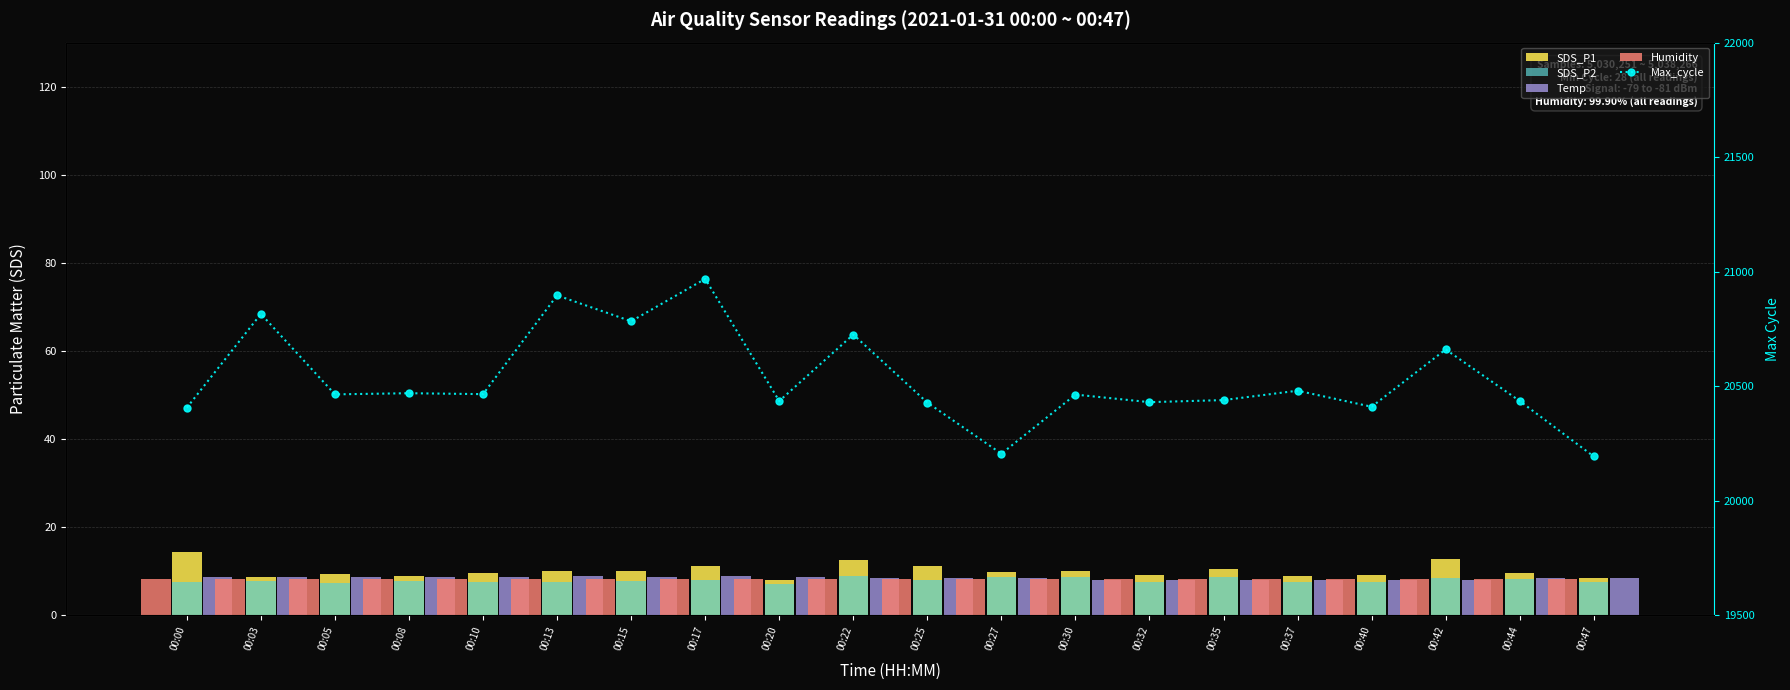

Reading left to right, extract all data points from this chart.

SDS_P1: 00:00=14.3	00:03=8.8	00:05=9.5	00:08=9.0	00:10=9.6	00:13=10.2	00:15=10.0	00:17=11.1	00:20=8.0	00:22=12.7	00:25=11.2	00:27=9.8	00:30=10.0	00:32=9.1	00:35=10.6	00:37=8.9	00:40=9.3	00:42=12.9	00:44=9.7	00:47=8.6
SDS_P2: 00:00=7.5	00:03=7.8	00:05=7.3	00:08=7.9	00:10=7.5	00:13=7.7	00:15=7.8	00:17=8.0	00:20=7.2	00:22=8.9	00:25=8.1	00:27=8.7	00:30=8.7	00:32=7.7	00:35=8.8	00:37=7.5	00:40=7.7	00:42=8.4	00:44=8.3	00:47=7.7
Temp: 00:00=8.7	00:03=8.7	00:05=8.7	00:08=8.7	00:10=8.7	00:13=9.0	00:15=8.7	00:17=9.0	00:20=8.7	00:22=8.4	00:25=8.4	00:27=8.4	00:30=8.1	00:32=8.1	00:35=8.1	00:37=8.1	00:40=8.1	00:42=8.1	00:44=8.4	00:47=8.4
Humidity: 00:00=8.3	00:03=8.3	00:05=8.3	00:08=8.3	00:10=8.3	00:13=8.3	00:15=8.3	00:17=8.3	00:20=8.3	00:22=8.3	00:25=8.3	00:27=8.3	00:30=8.3	00:32=8.3	00:35=8.3	00:37=8.3	00:40=8.3	00:42=8.3	00:44=8.3	00:47=8.3
Max_cycle: 00:00=20407.0	00:03=20816.0	00:05=20465.0	00:08=20470.0	00:10=20466.0	00:13=20897.0	00:15=20784.0	00:17=20969.0	00:20=20436.0	00:22=20726.0	00:25=20429.0	00:27=20206.0	00:30=20464.0	00:32=20431.0	00:35=20440.0	00:37=20481.0	00:40=20411.0	00:42=20661.0	00:44=20436.0	00:47=20194.0